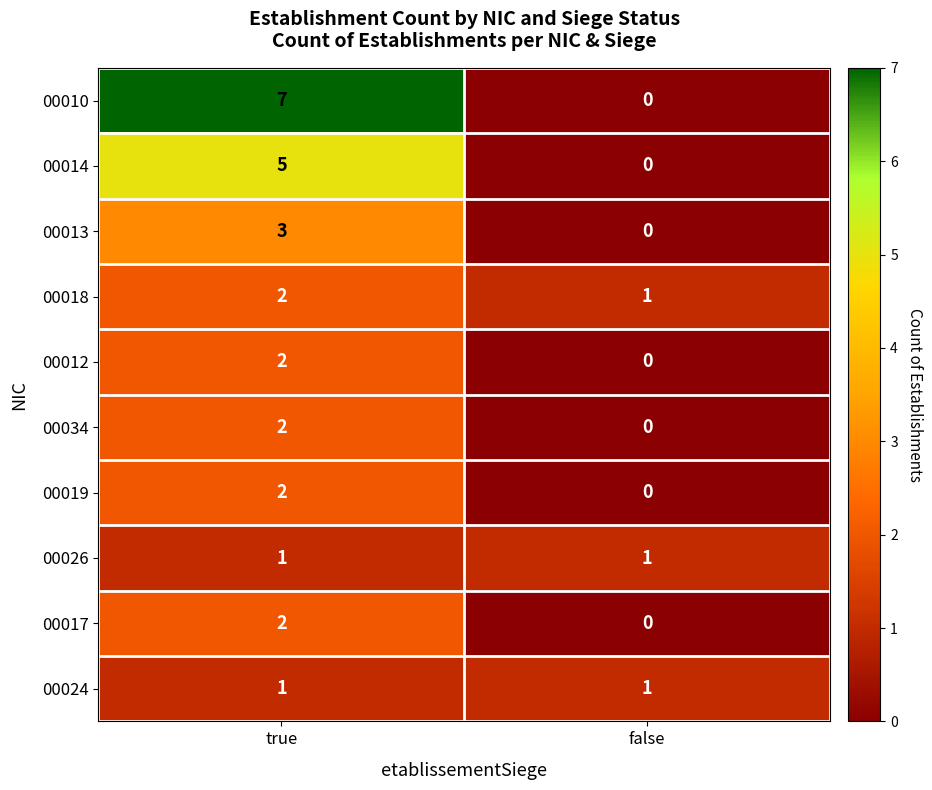

Which series has the widest spread of values?

00010